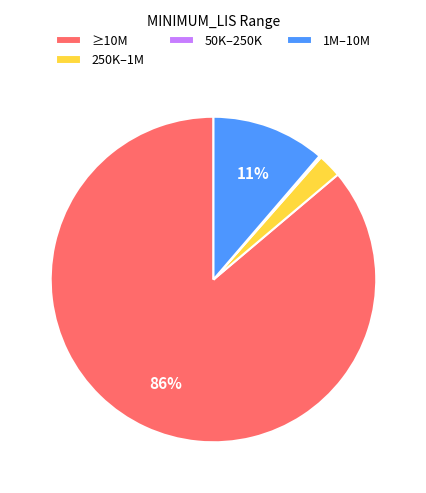

Is the sum of 250K–1M and ≥10M greater than half?

Yes